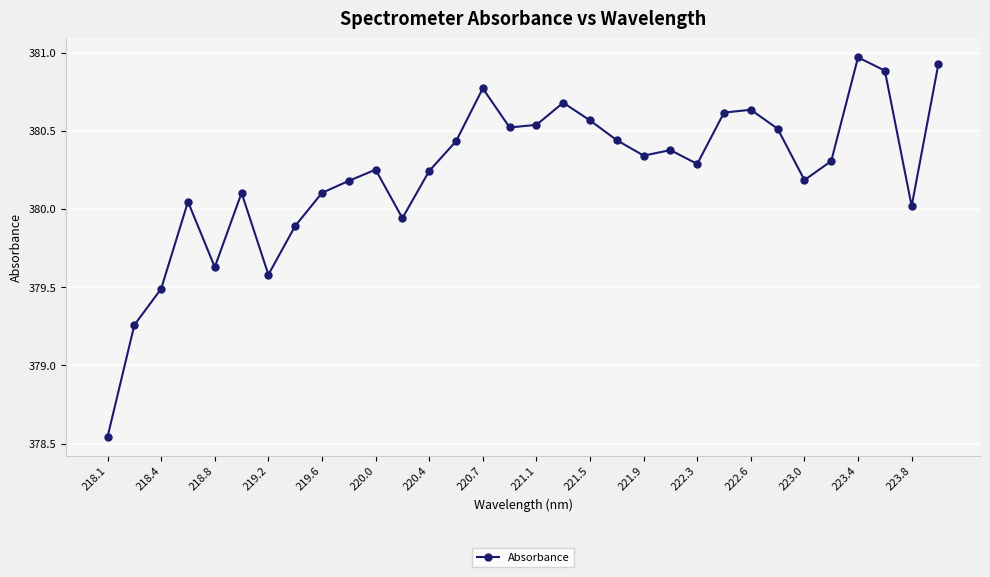

True or false: the data has more than 2 interior local peaks.

True